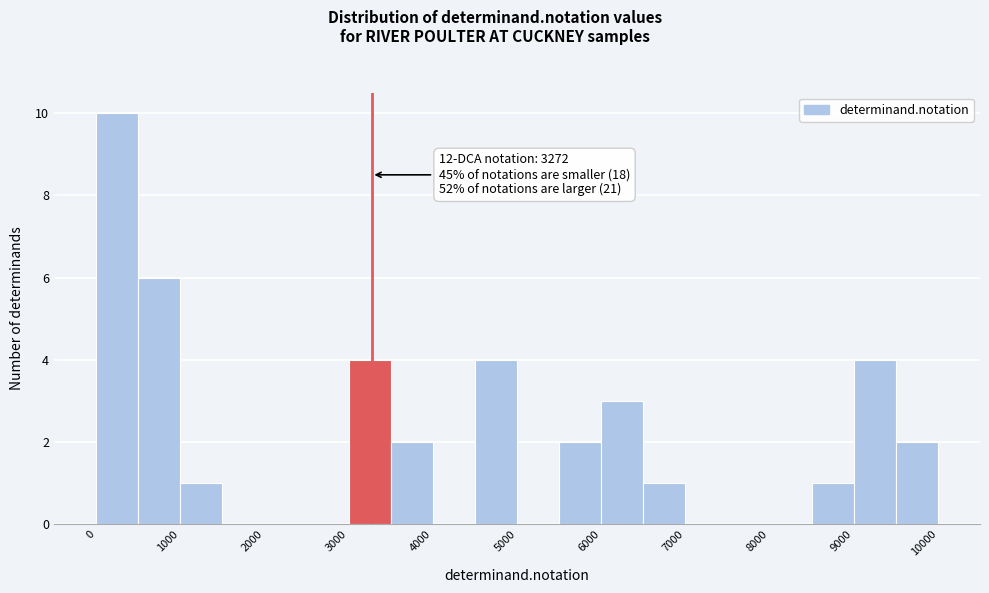

Which range on the x-axis has the tallest bar?

0 to 500